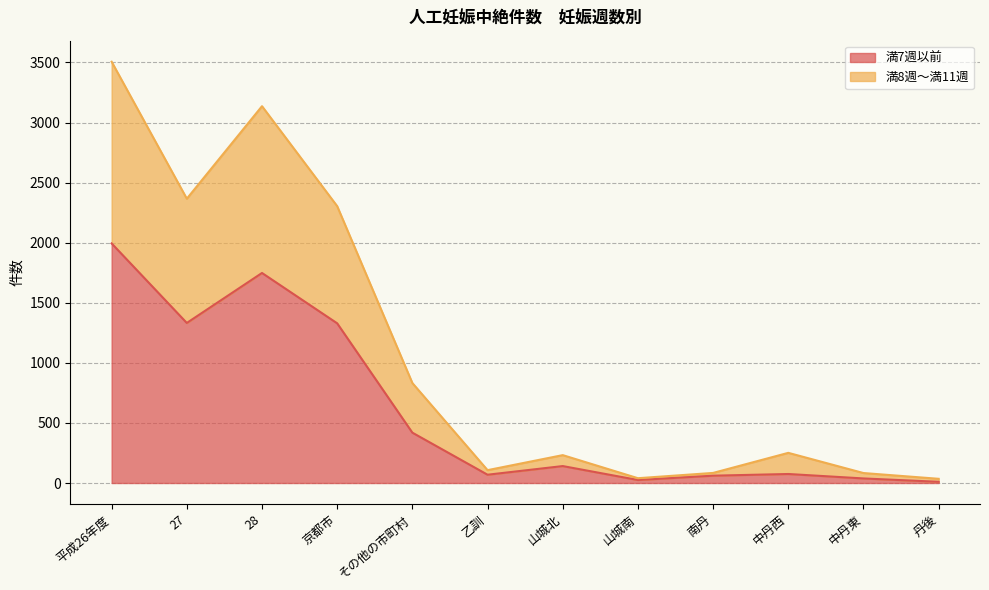

What is the total value across all series at 28?

3136